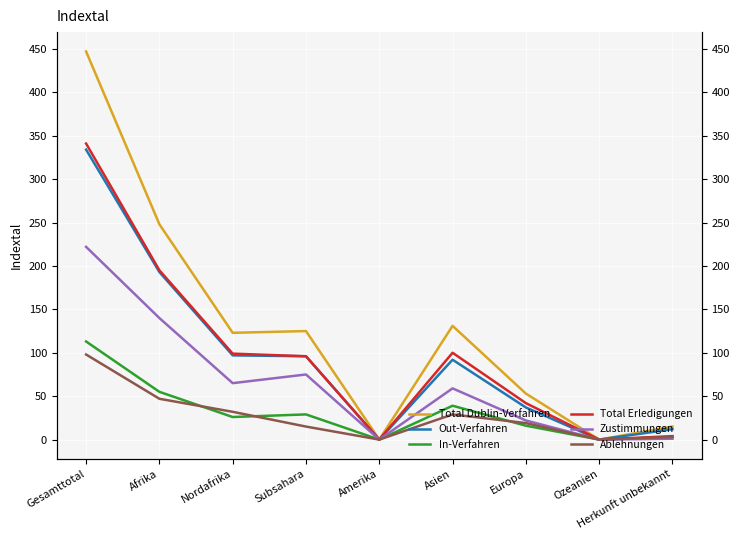

At which category does the chart reach its minimum across all series?

Amerika